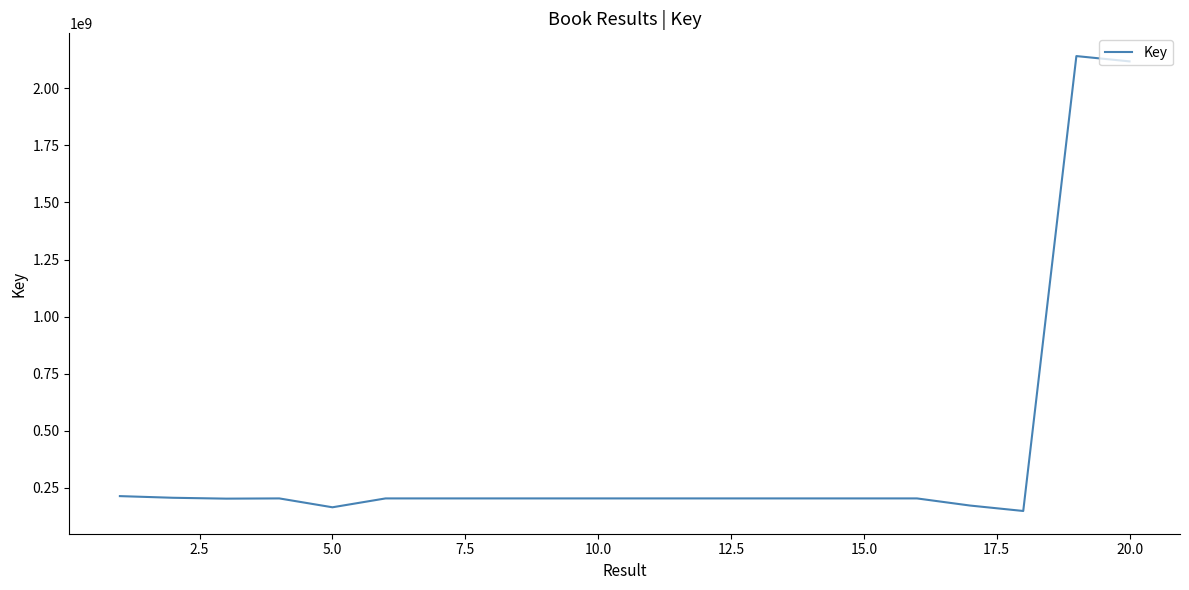

What is the difference between the maximum and minimum values?

1993138094